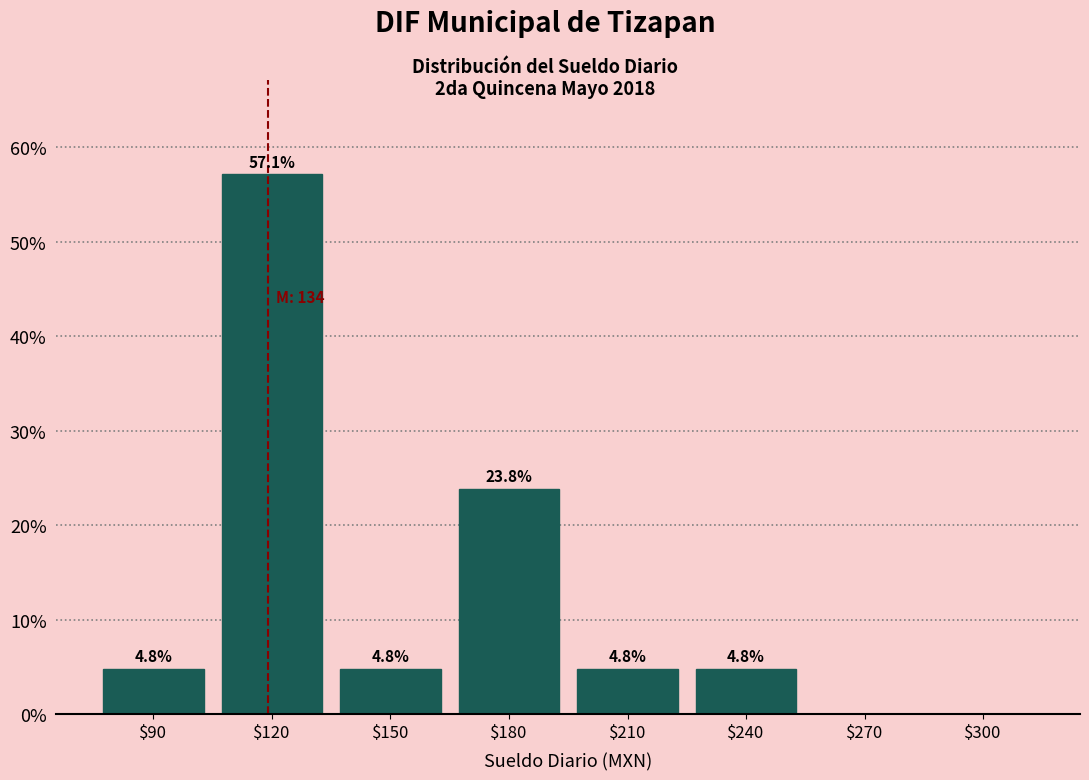

What is the maximum value shown in the chart?

57.1